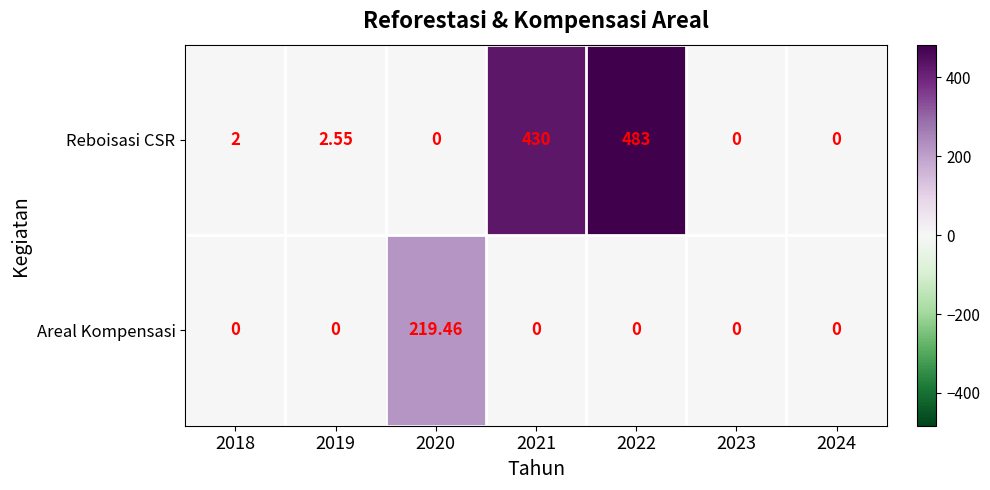

Rank the series by their maximum value, from highest to lowest.

Reboisasi CSR, Areal Kompensasi